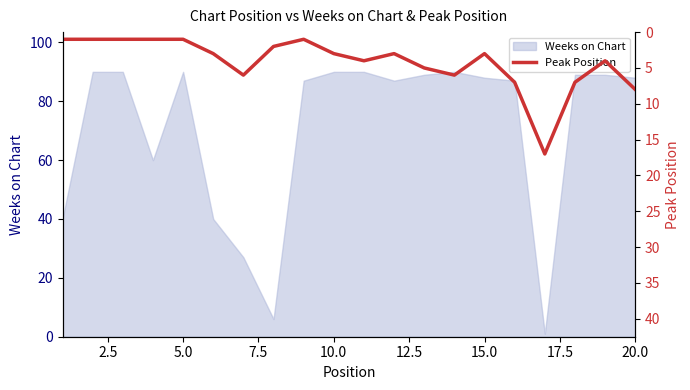

What is the value of the 11th point from the left?

4